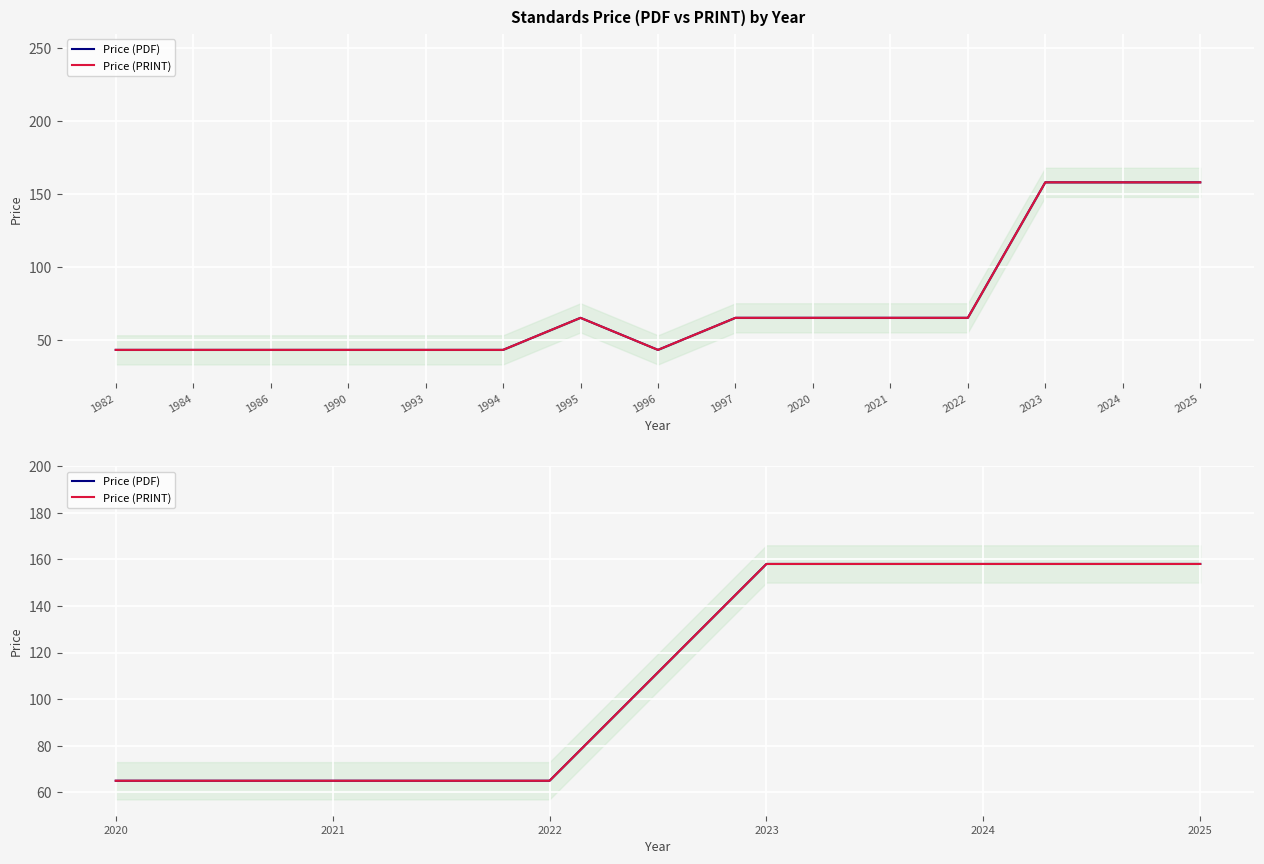

How many categories are shown in the chart?

6